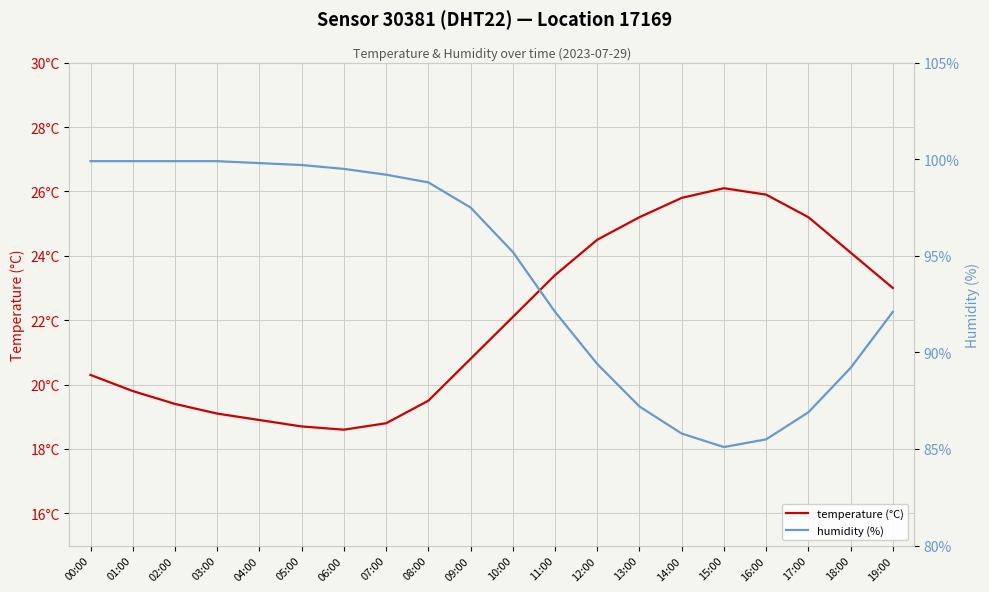

What is the approximate value of humidity (%) at 15:00?

85.1